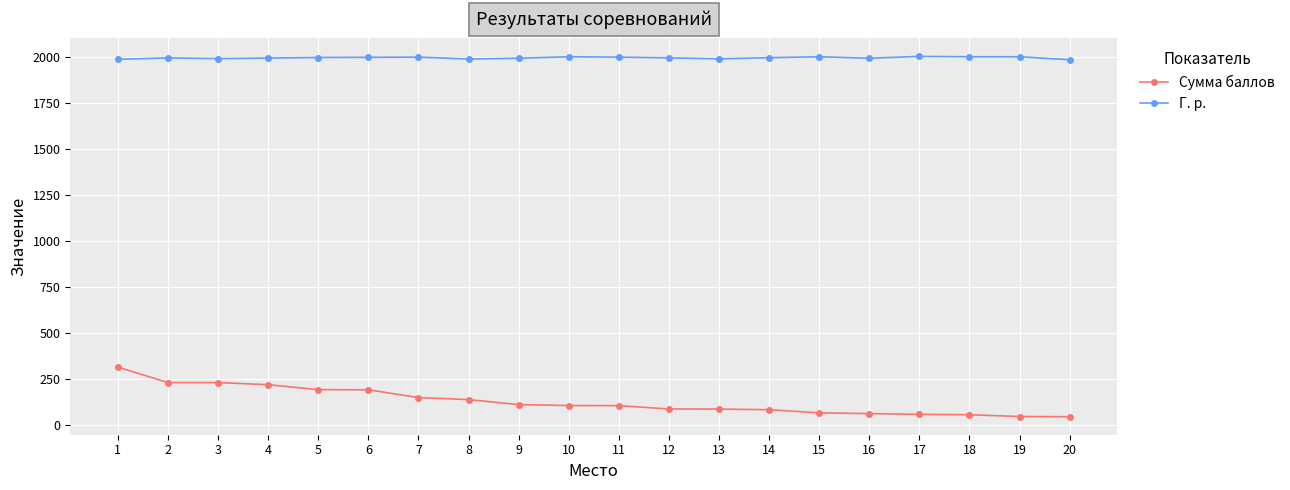

How many data points does each series have?

20